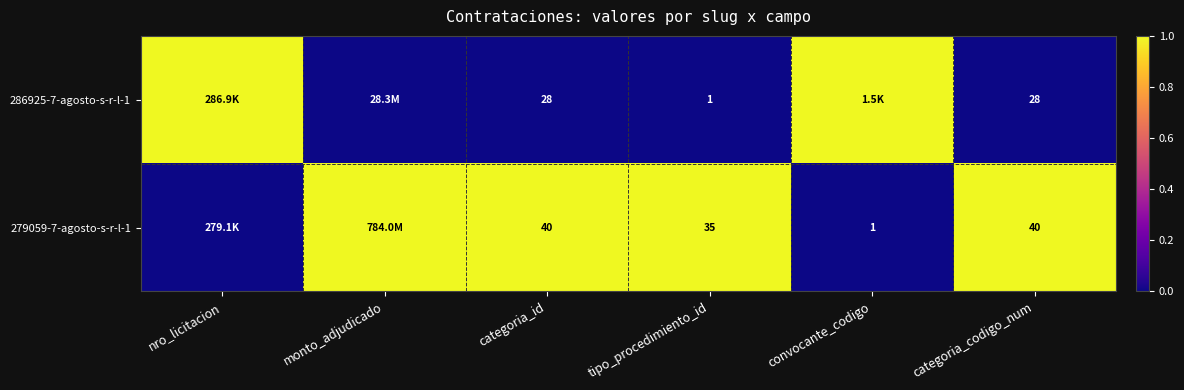

Rank the series at tipo_procedimiento_id from highest to lowest value.

279059-7-agosto-s-r-l-1, 286925-7-agosto-s-r-l-1